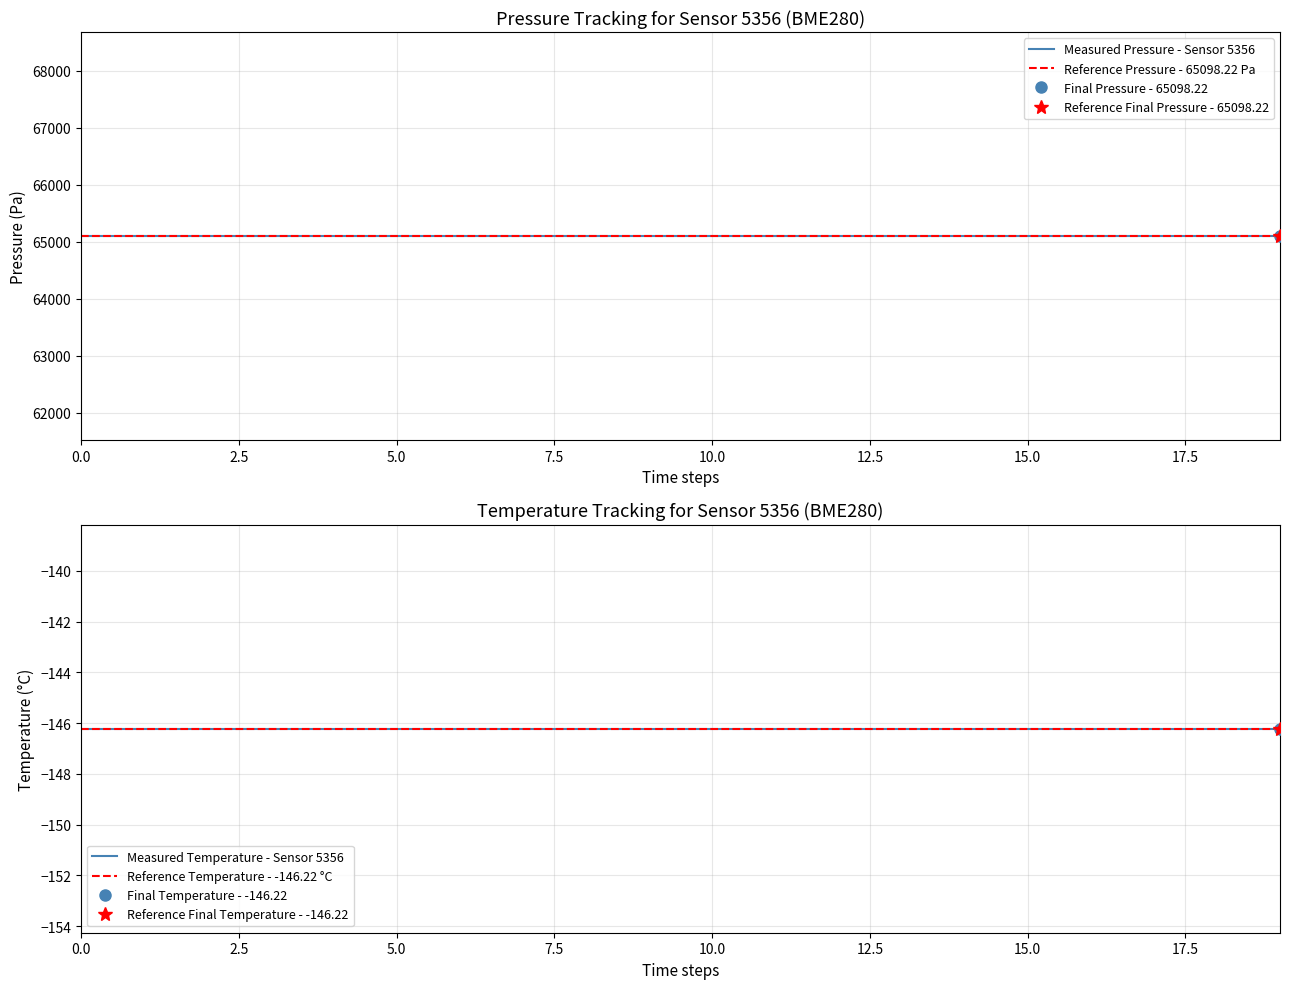

True or false: temperature and humidity cross at least once.

False